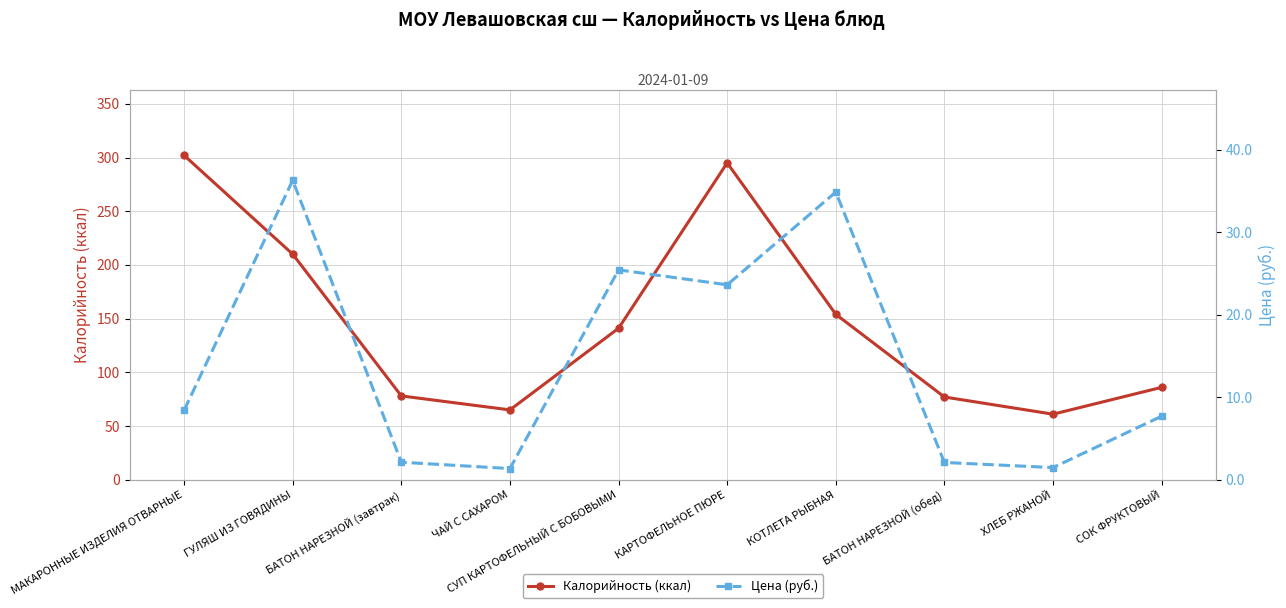

What is the value of the Цена (руб.) point at the 7th from the left?

34.9